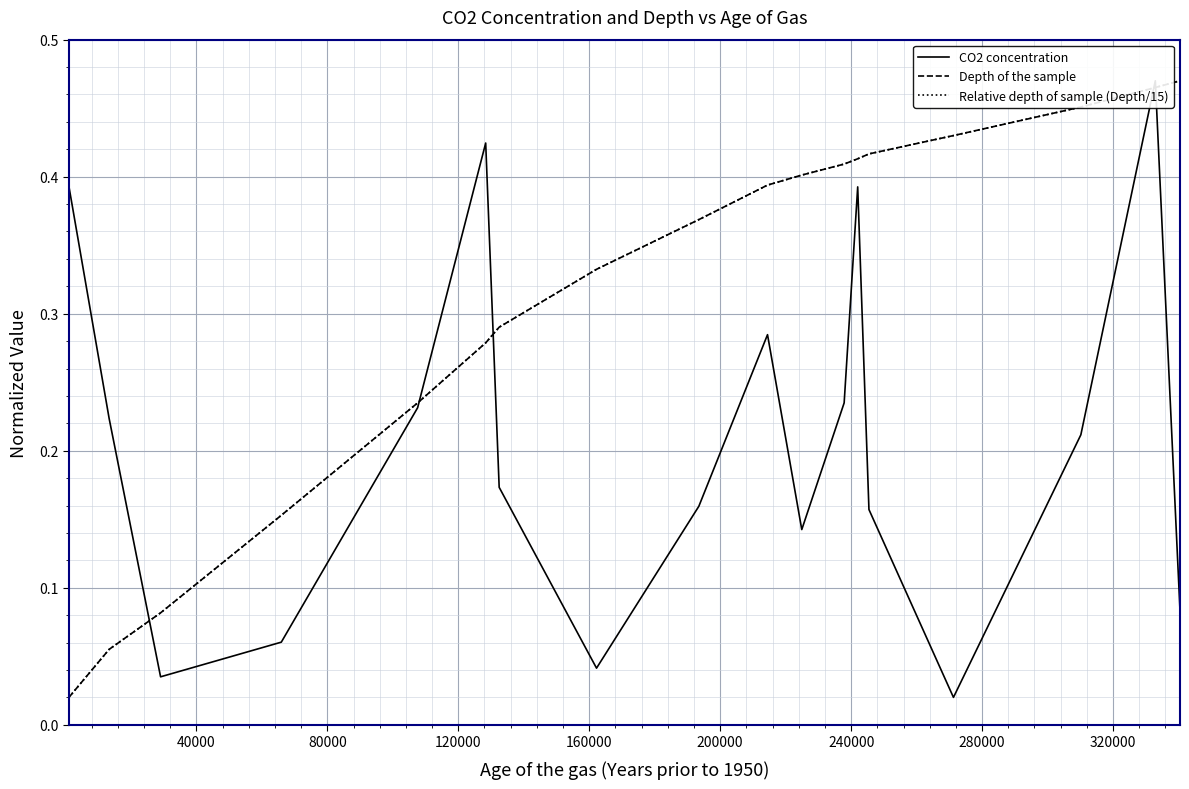

Which series has the largest range (max minus min)?

CO2 concentration